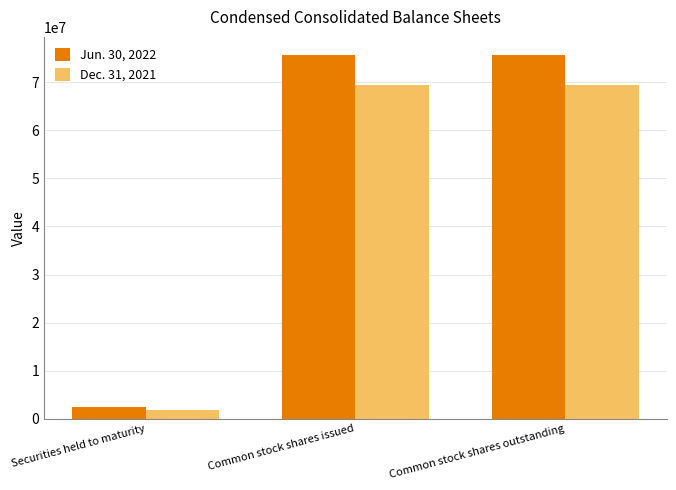

Rank the series by their average value, from highest to lowest.

Jun. 30, 2022, Dec. 31, 2021